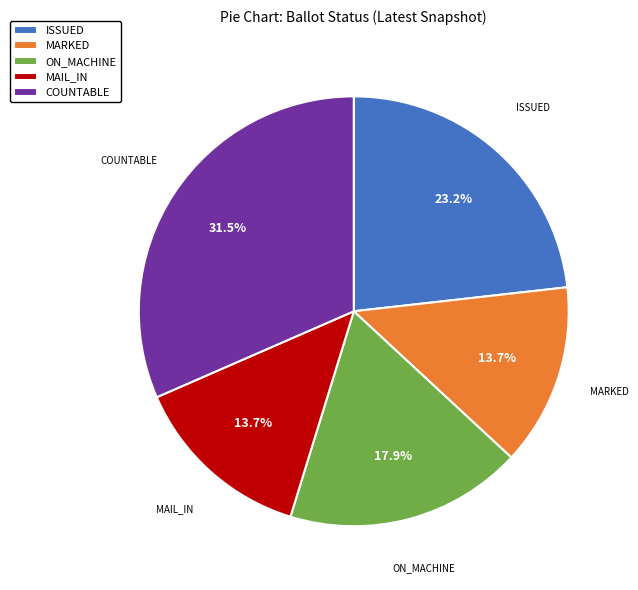

How many slices are in this pie chart?

5